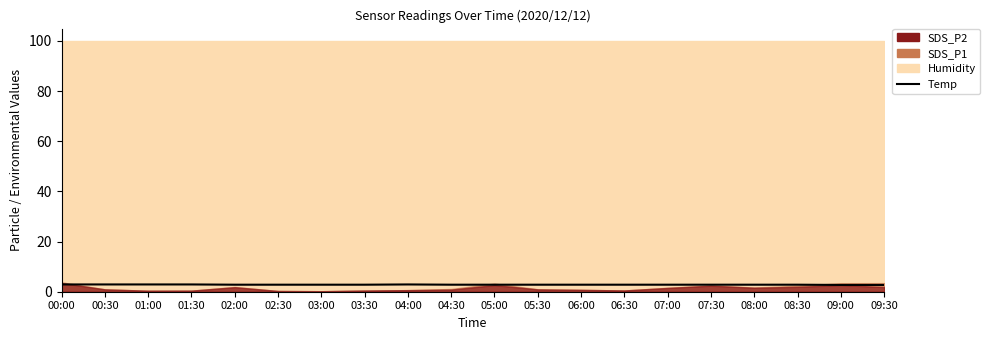

True or false: there are more than 1 points higher than both neighbors.

False